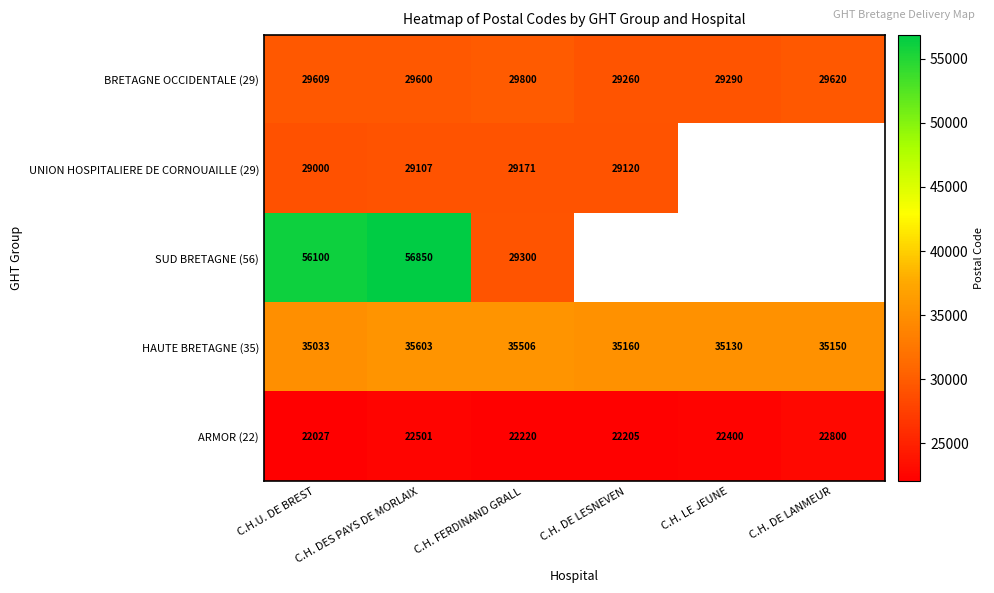

How many data points does each series have?

6